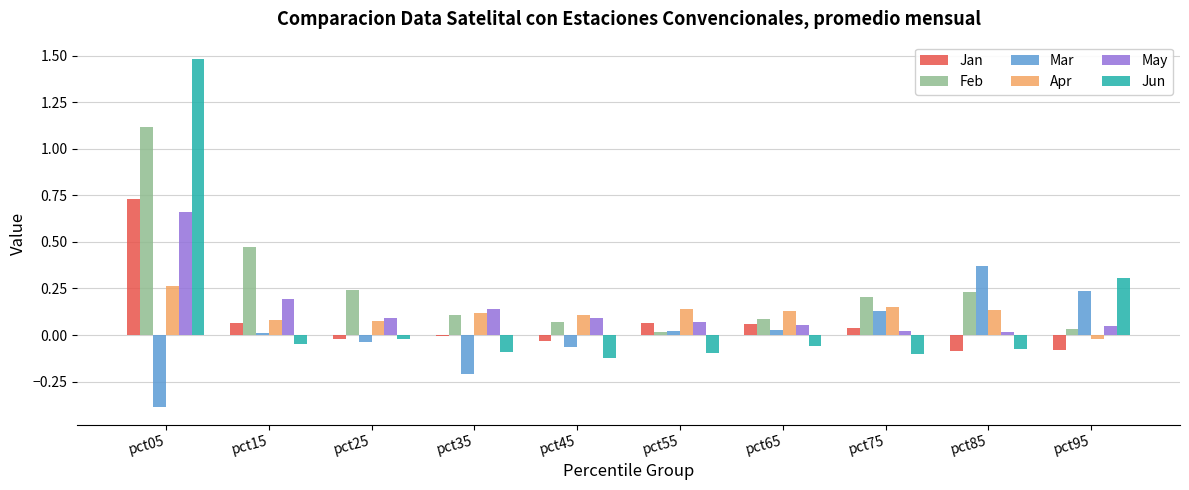

The May series shows 0.0 at pct85. True or false?

True